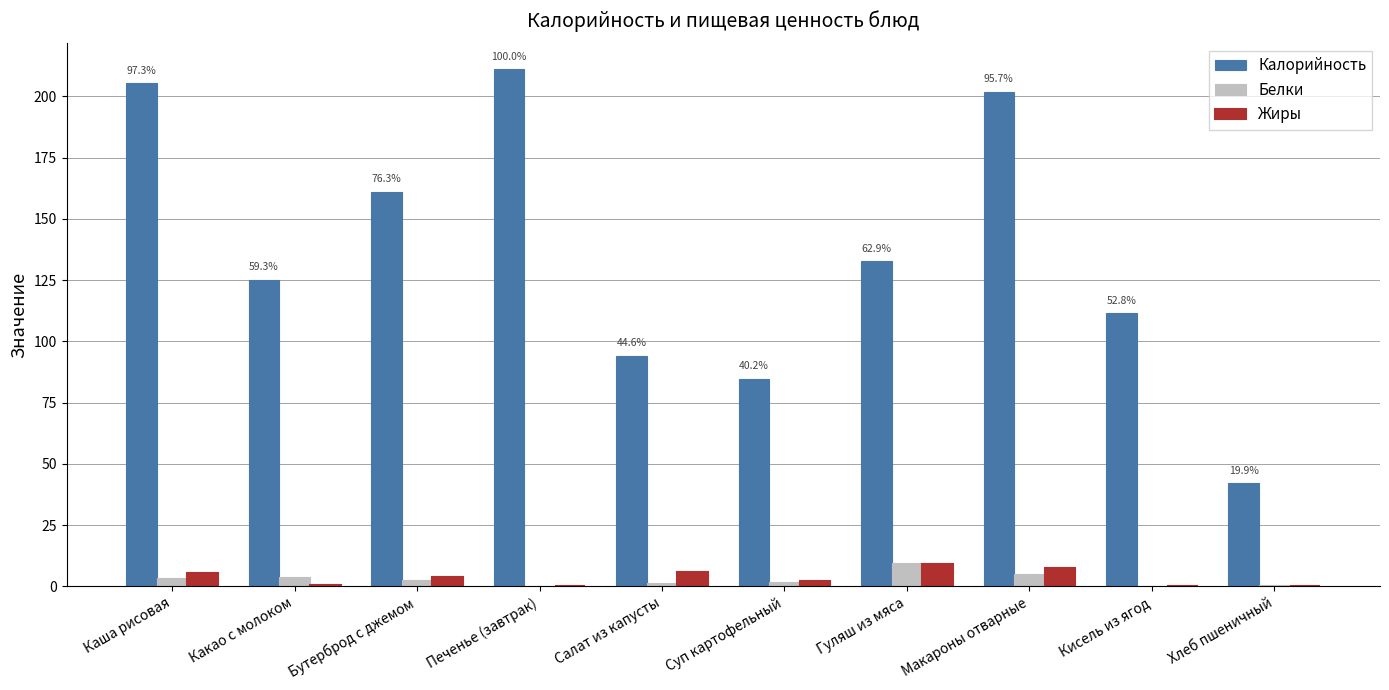

Between Какао с молоком and Салат из капусты, which series saw the biggest shift?

Калорийность